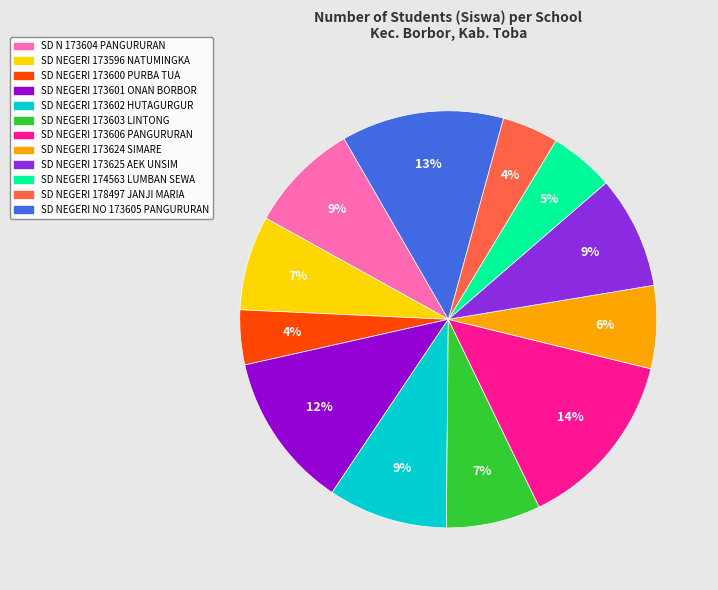

To the nearest percent, what percentage of the pie is SD NEGERI 173601 ONAN BORBOR?

12%